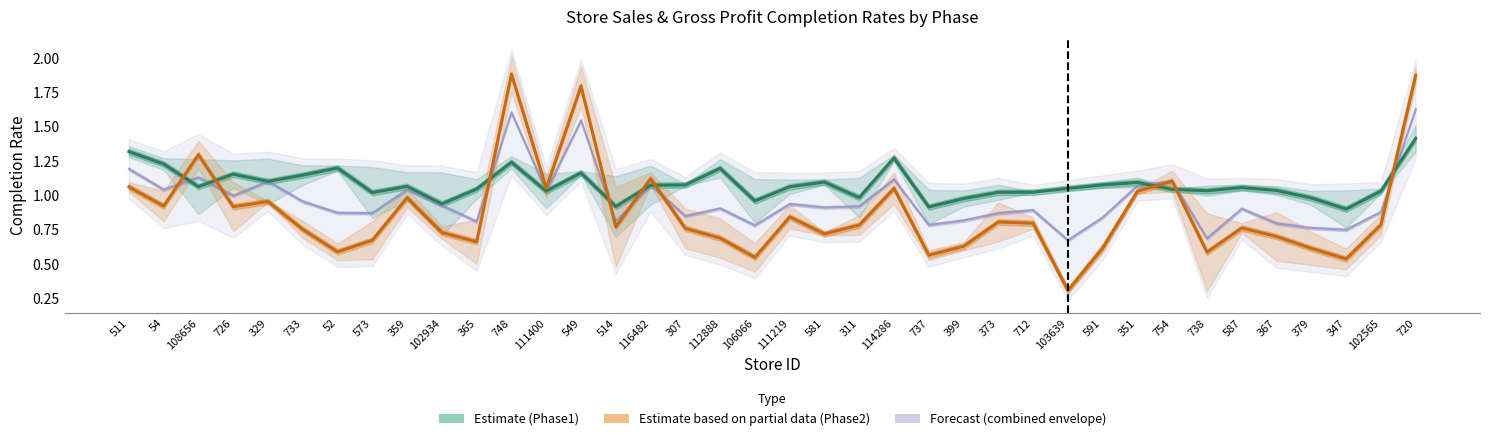

Reading left to right, list all the values displayed in this chart.

Estimate (Phase1): 1.3	1.2	1.1	1.2	1.1	1.1	1.2	1.0	1.1	0.9	1.0	1.2	1.0	1.2	0.9	1.1	1.1	1.2	1.0	1.1	1.1	1.0	1.3	0.9	1.0	1.0	1.0	1.1	1.1	1.1	1.0	1.0	1.1	1.0	1.0	0.9	1.0	1.4
Estimate based on partial data (Phase2): 1.1	0.9	1.3	0.9	1.0	0.8	0.6	0.7	1.0	0.7	0.7	1.9	1.1	1.8	0.8	1.1	0.8	0.7	0.5	0.8	0.7	0.8	1.1	0.6	0.6	0.8	0.8	0.3	0.6	1.0	1.1	0.6	0.8	0.7	0.6	0.5	0.8	1.9
Forecast (combined envelope): 1.2	1.0	1.1	1.0	1.1	1.0	0.9	0.9	1.0	0.9	0.8	1.6	1.0	1.5	0.8	1.1	0.9	0.9	0.8	0.9	0.9	0.9	1.1	0.8	0.8	0.9	0.9	0.7	0.8	1.1	1.1	0.7	0.9	0.8	0.8	0.8	0.9	1.6